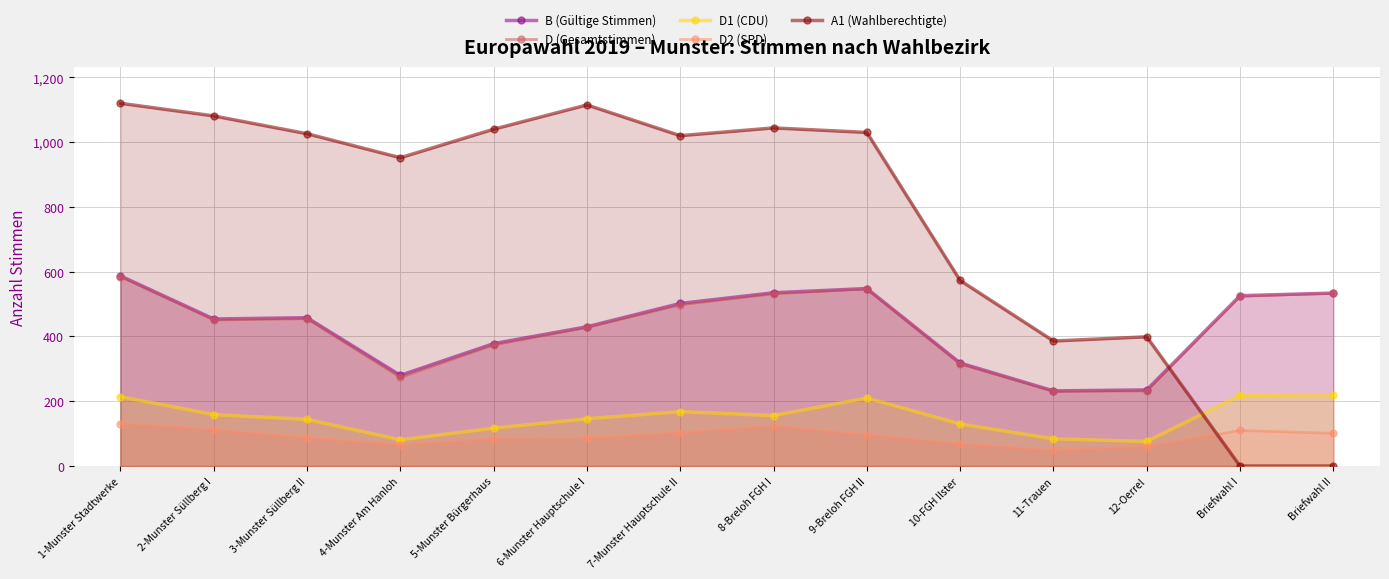

True or false: A1 (Wahlberechtigte) and D1 (CDU) cross at least once.

True